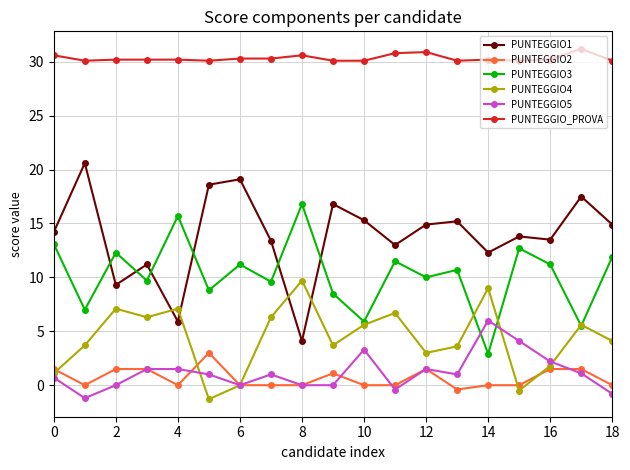

What are all the series names shown in the legend?

PUNTEGGIO1, PUNTEGGIO2, PUNTEGGIO3, PUNTEGGIO4, PUNTEGGIO5, PUNTEGGIO_PROVA